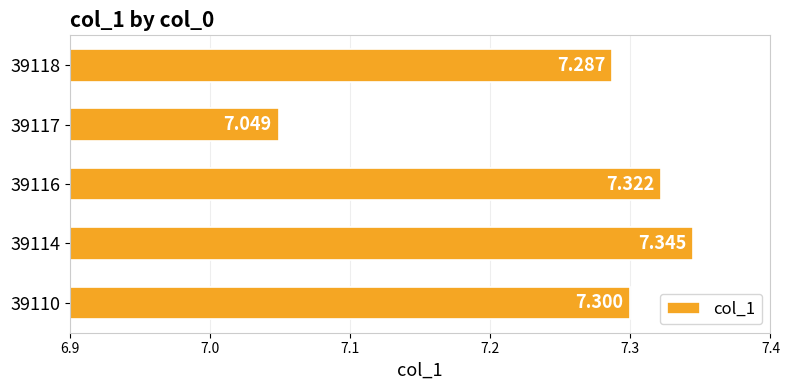

Rank the categories by value from highest to lowest.

39114, 39116, 39110, 39118, 39117